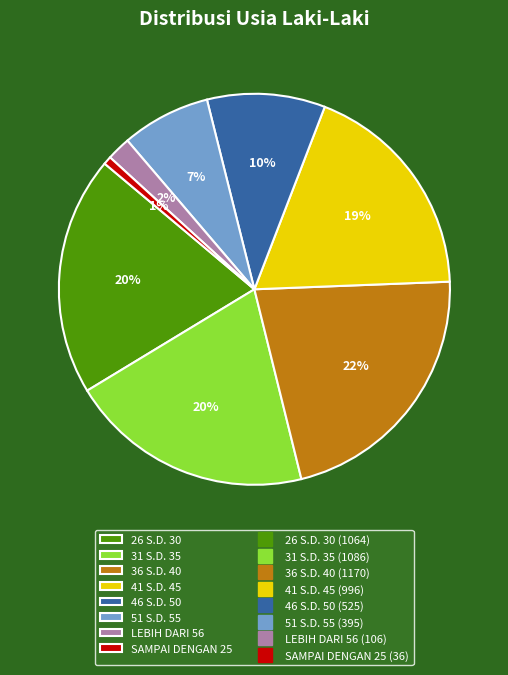

To the nearest percent, what is the difference between the largest and smallest slice percentages?

21%